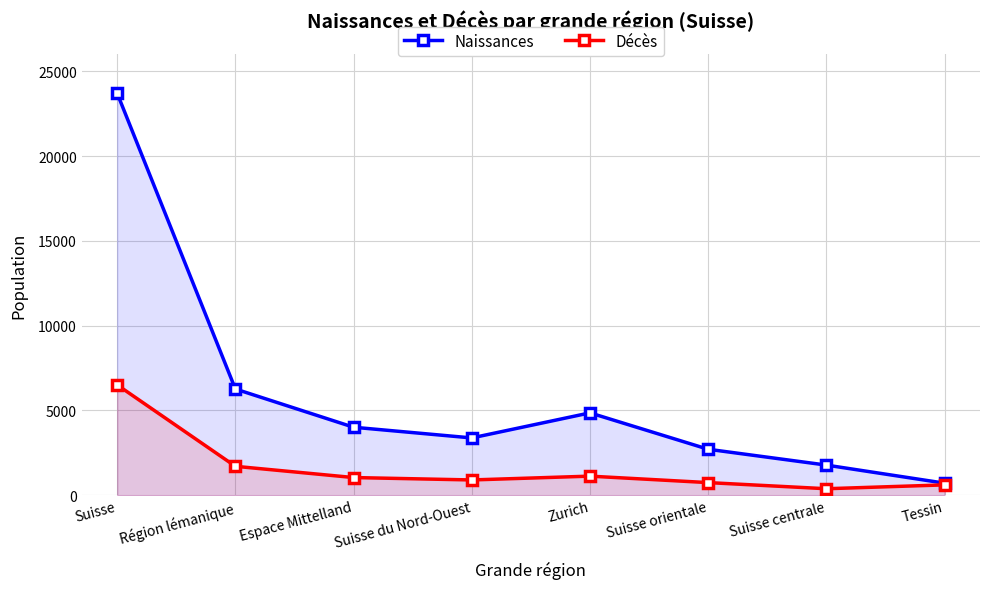

What is the greatest value displayed?

23711